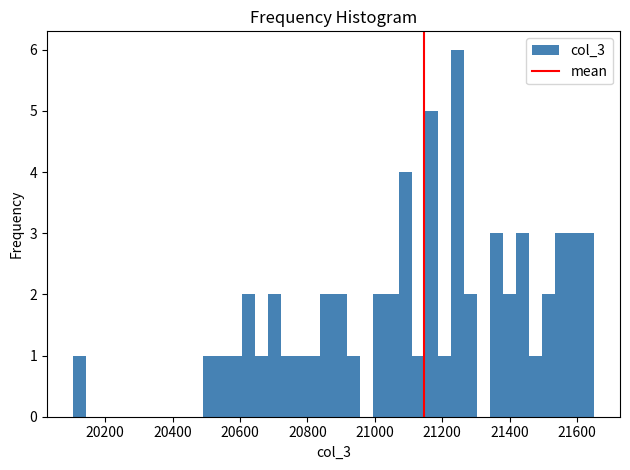

Around what value on the x-axis is the tallest bar? Give the approximate position of its centre, as read against the axis.

21240